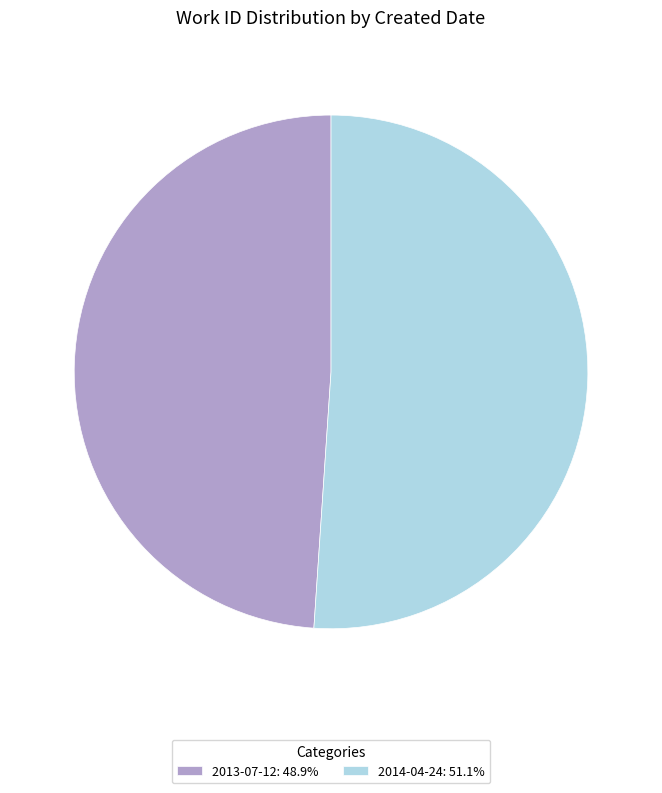

What is the ratio of the value at 2014-04-24: 51.1% to the value at 2013-07-12: 48.9%?

1.0